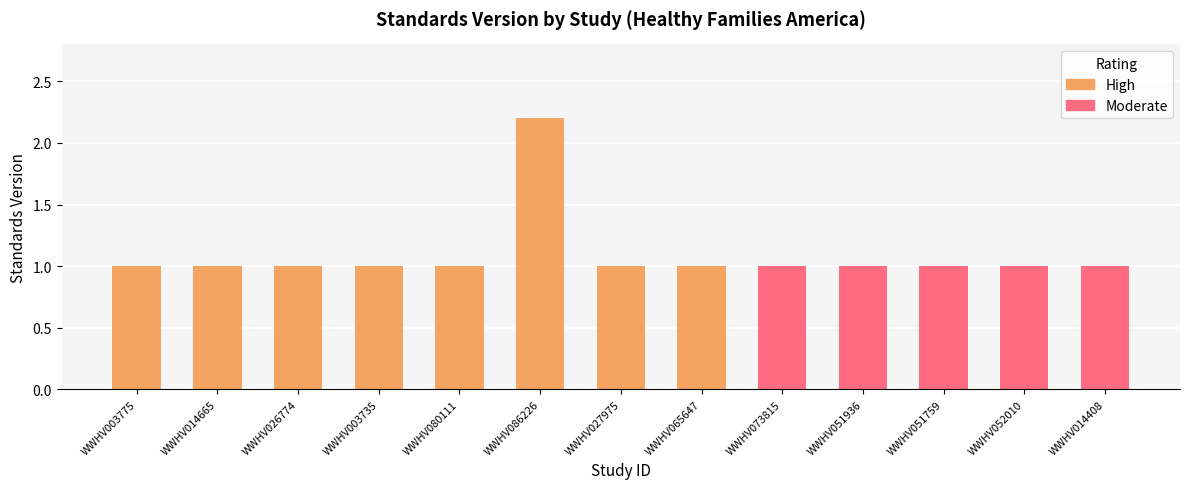

How many positive values does the High series have?

8